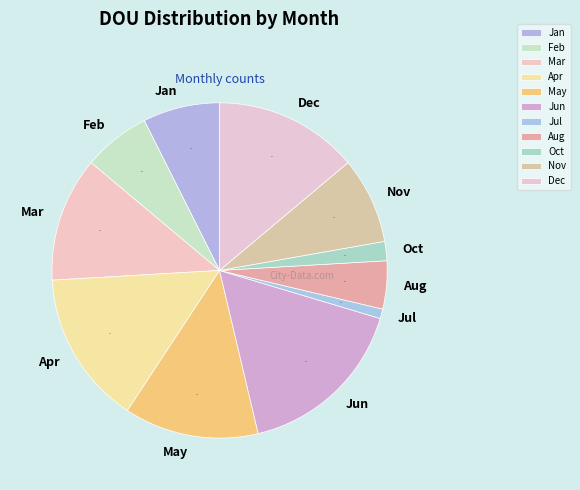

To the nearest percent, what percentage of the pie is Mar?

12%